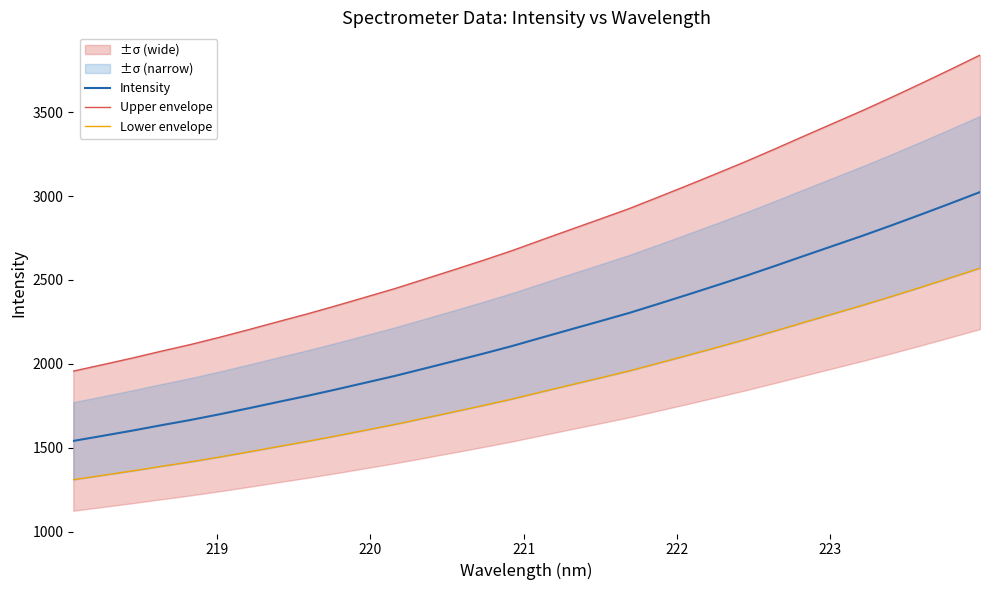

True or false: Lower envelope and Intensity cross at least once.

False